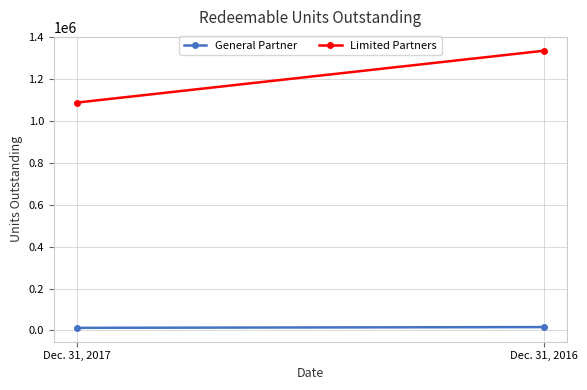

True or false: Limited Partners has a value of 1334363.8 at Dec. 31, 2016.

True